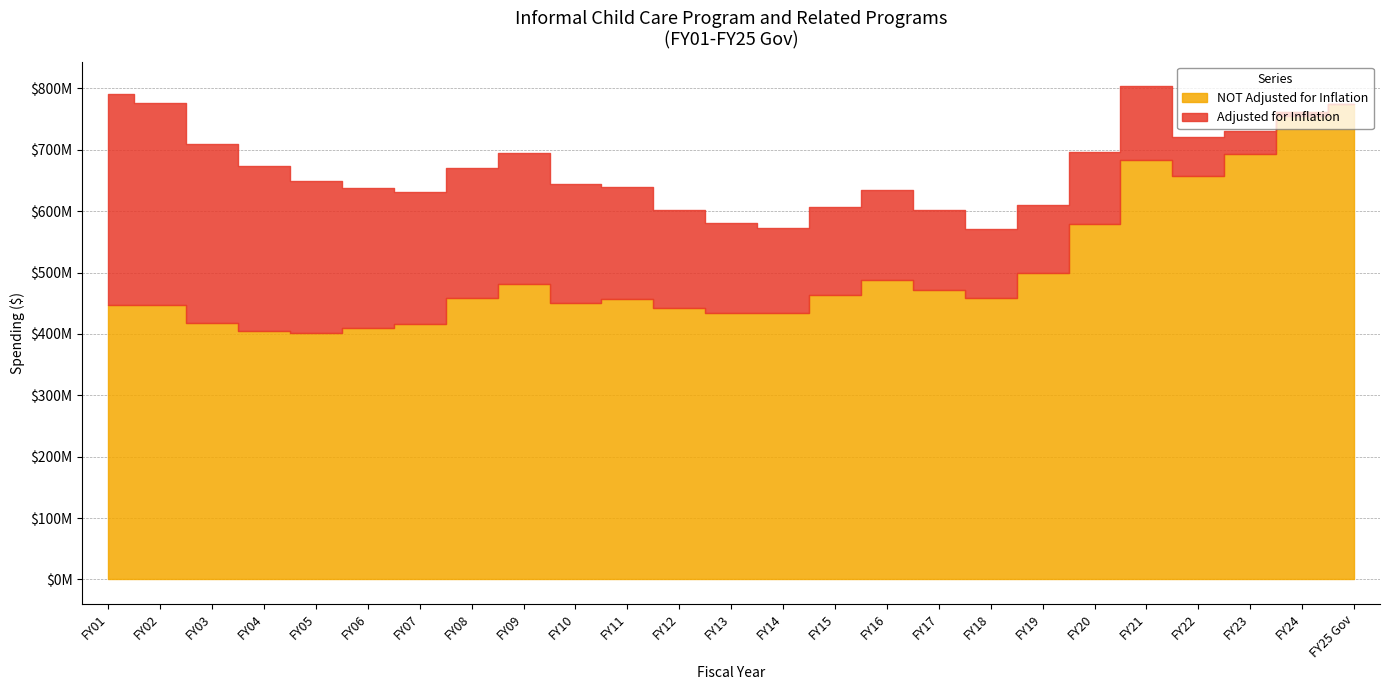

How many times do Adjusted for Inflation and NOT Adjusted for Inflation cross each other?

1